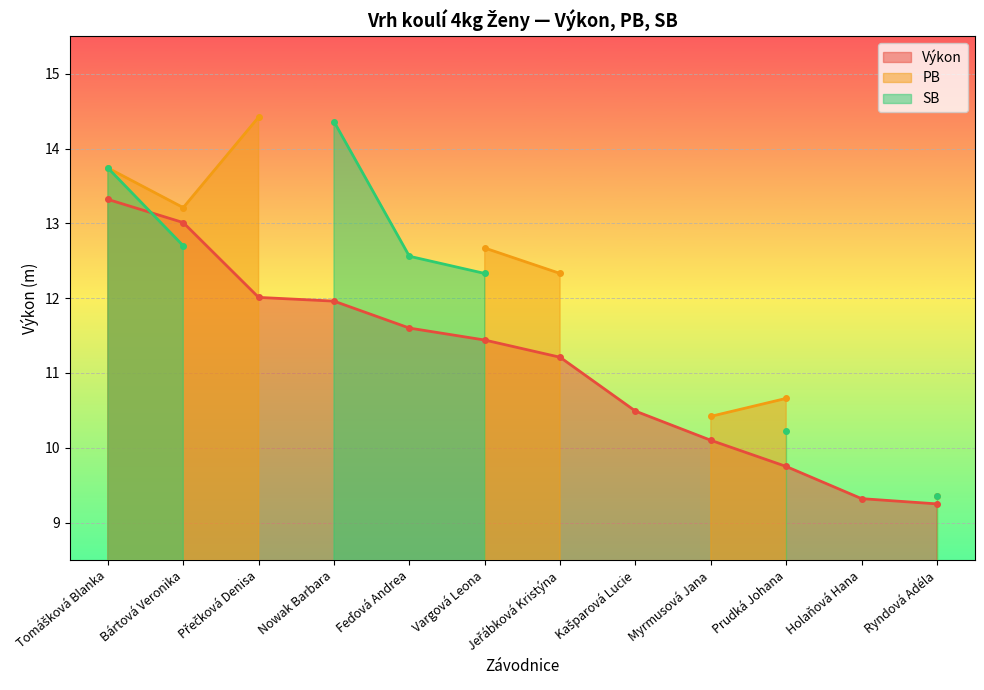

True or false: SB has a value of 0.0 at Myrmusová Jana.

True